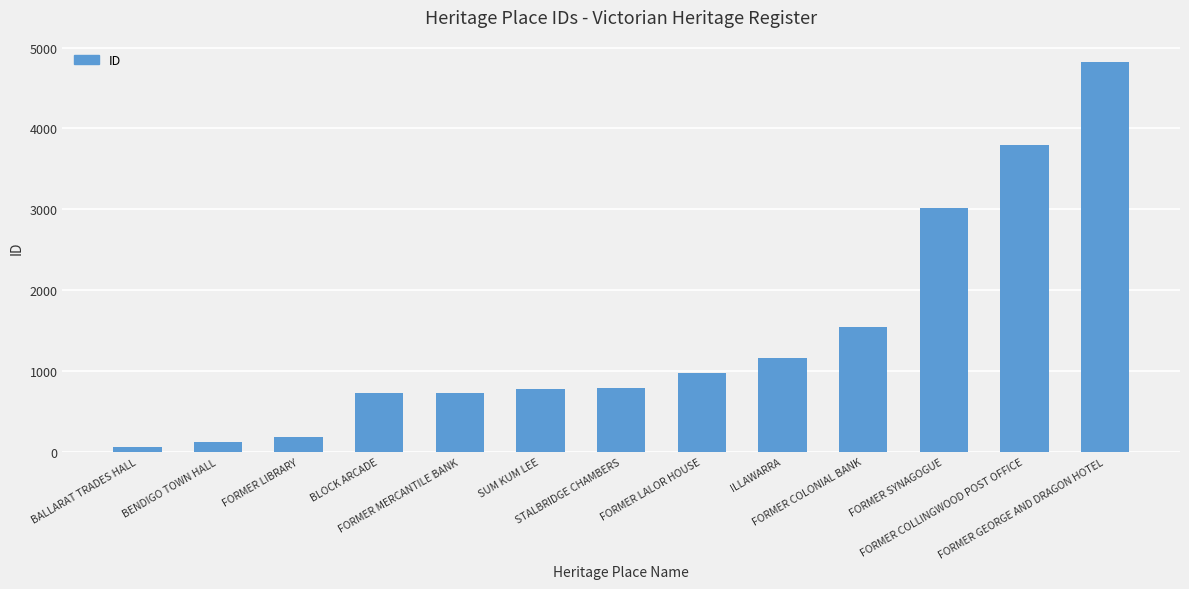

What is the minimum value shown in the chart?

62